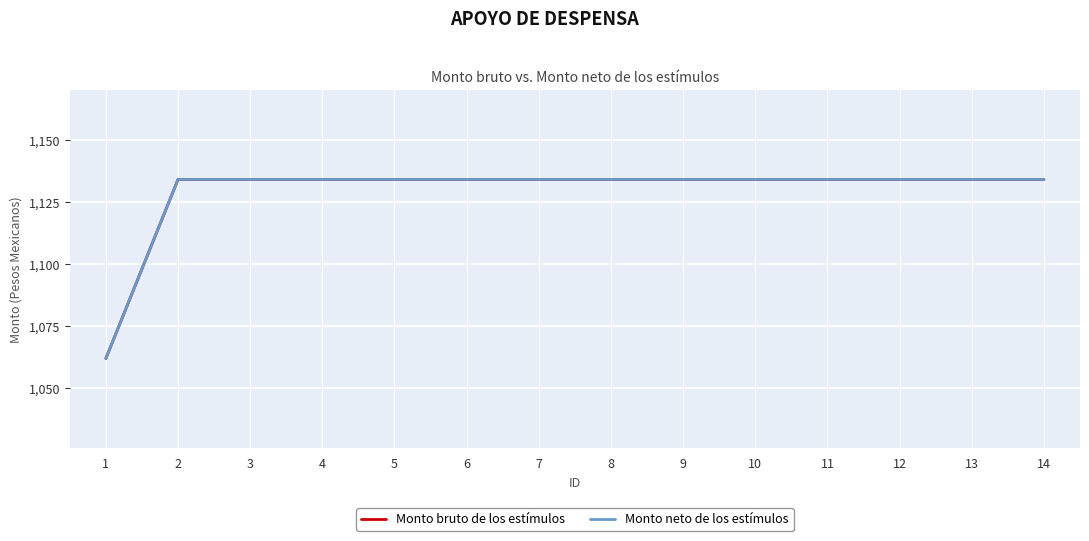

At which label is Monto neto de los estímulos closest to 1097?

1